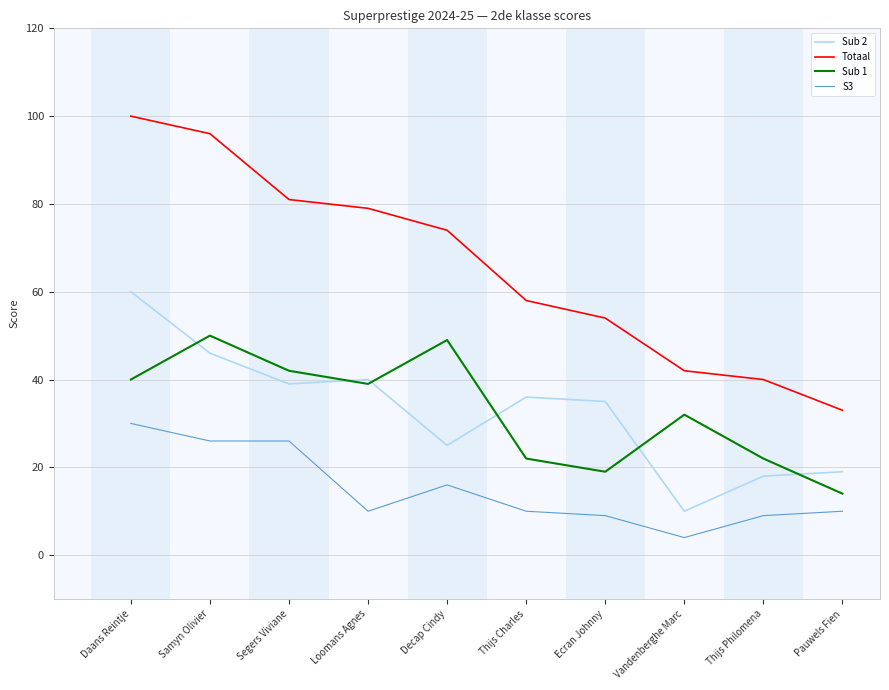

Reading left to right, extract all data points from this chart.

Sub 2: 60	46	39	40	25	36	35	10	18	19
Totaal: 100	96	81	79	74	58	54	42	40	33
Sub 1: 40	50	42	39	49	22	19	32	22	14
S3: 30	26	26	10	16	10	9	4	9	10